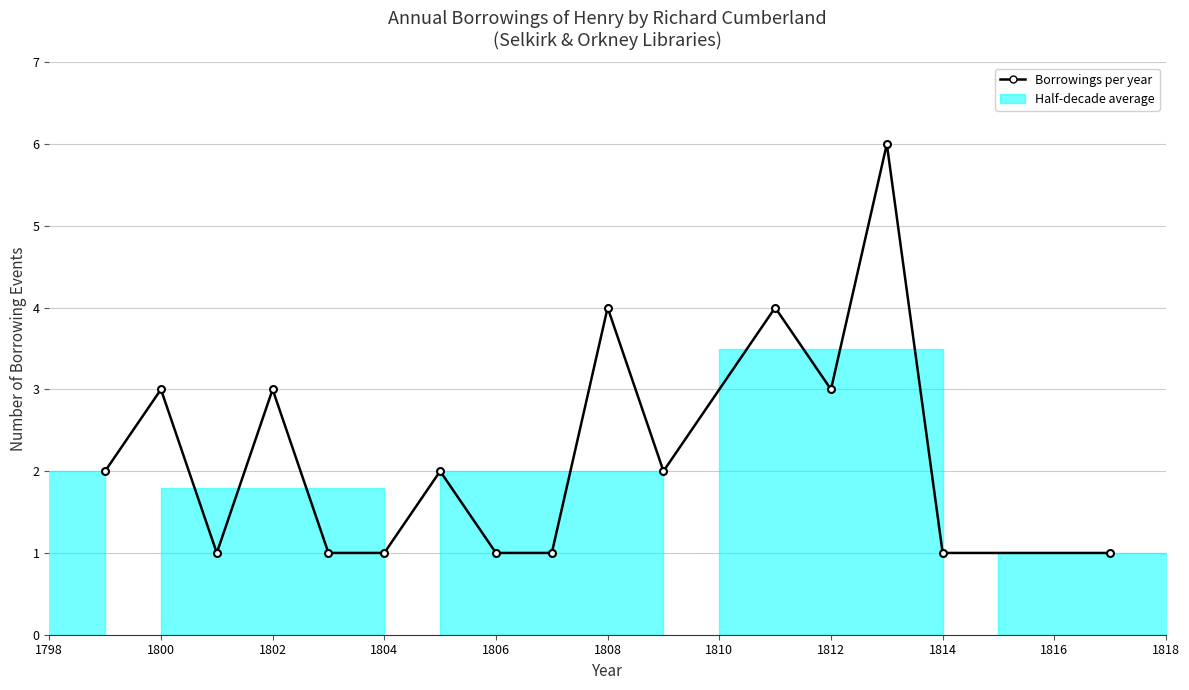

What is the value of the 5th point from the left?

1